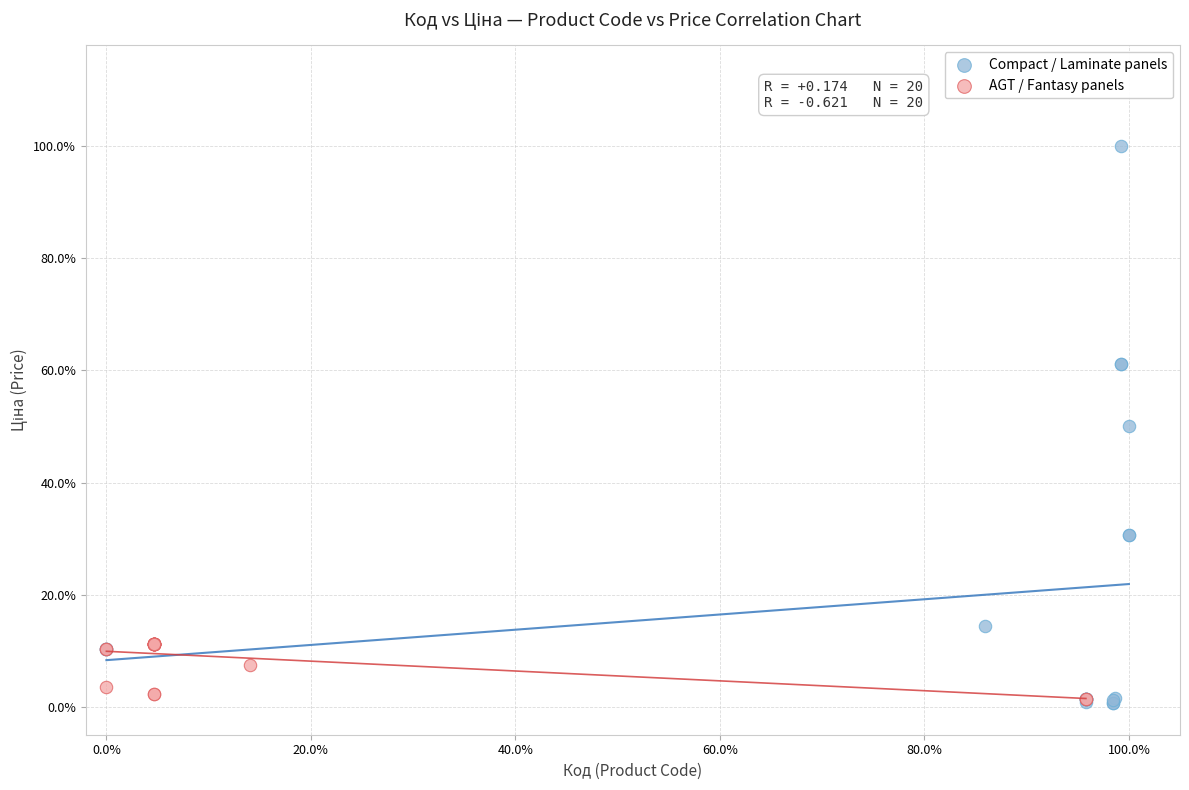

What are all the series names shown in the legend?

Compact / Laminate panels, AGT / Fantasy panels